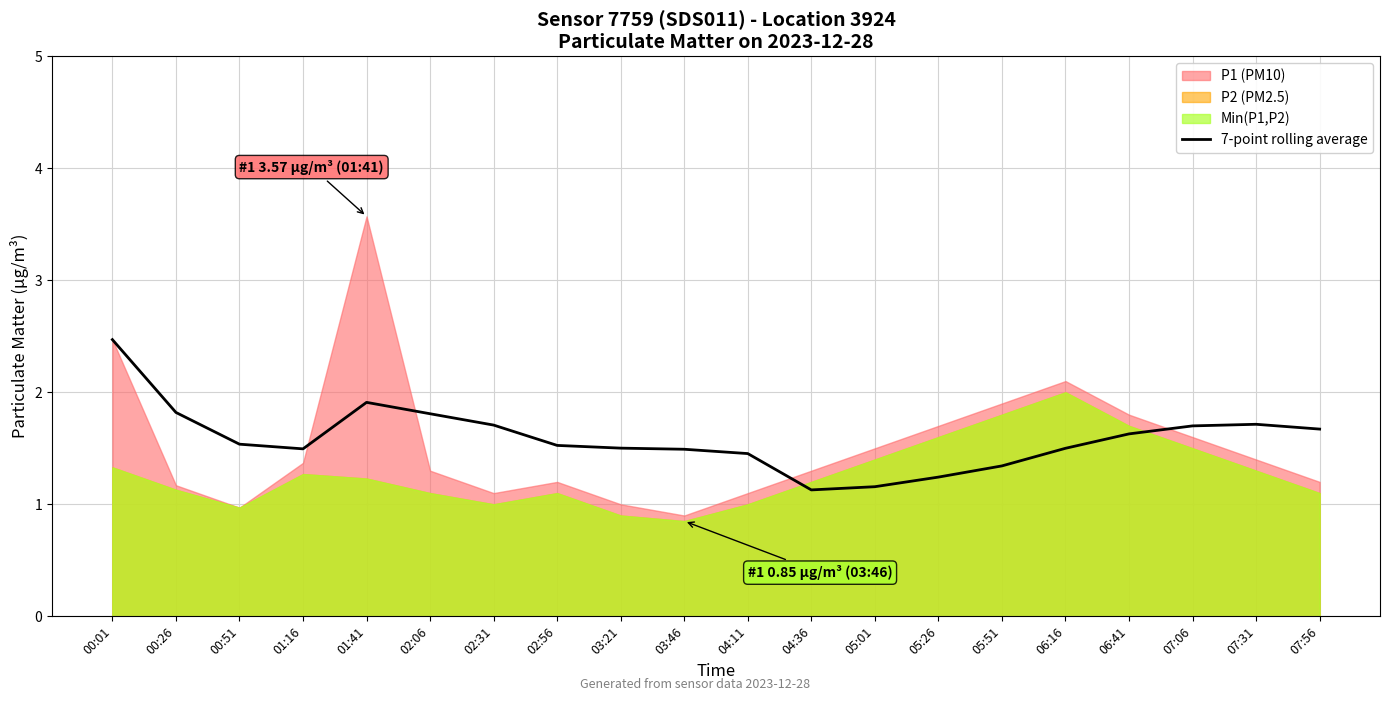

Reading left to right, extract all data points from this chart.

00:01=2.5	00:26=1.8	00:51=1.5	01:16=1.5	01:41=1.9	02:06=1.8	02:31=1.7	02:56=1.5	03:21=1.5	03:46=1.5	04:11=1.5	04:36=1.1	05:01=1.2	05:26=1.2	05:51=1.3	06:16=1.5	06:41=1.6	07:06=1.7	07:31=1.7	07:56=1.7